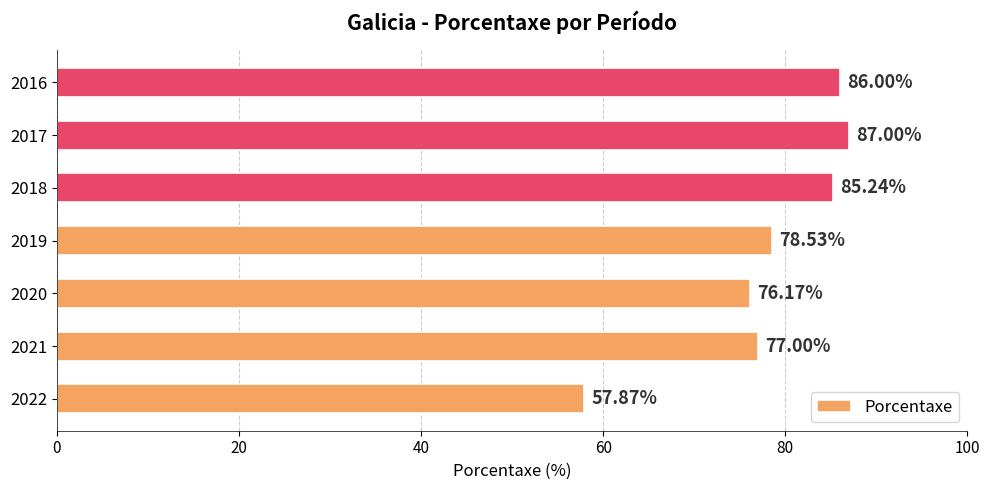

Rank the categories by value from highest to lowest.

2017, 2016, 2018, 2019, 2021, 2020, 2022